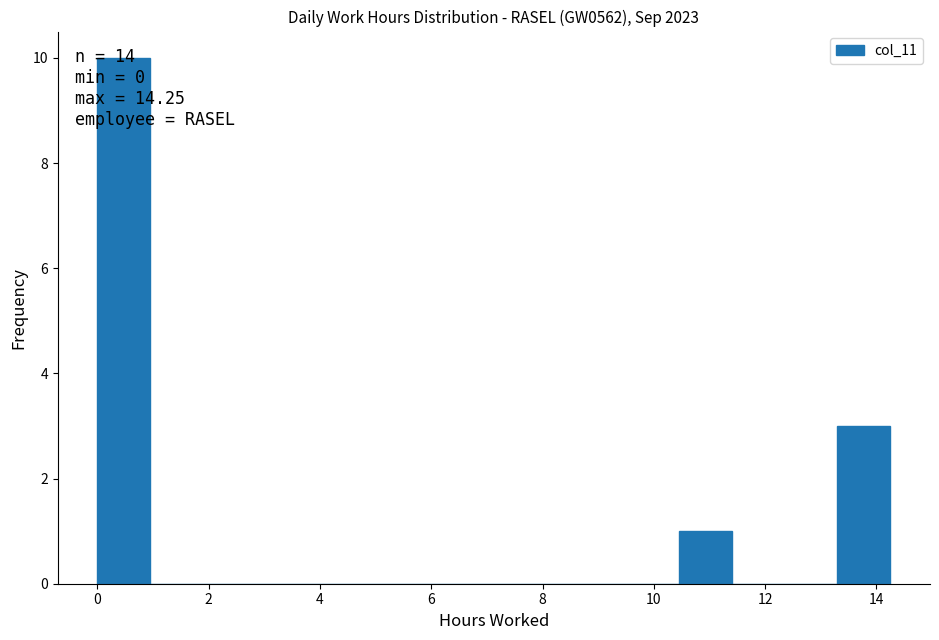

Which range on the x-axis has the tallest bar?

0.00 to 0.95